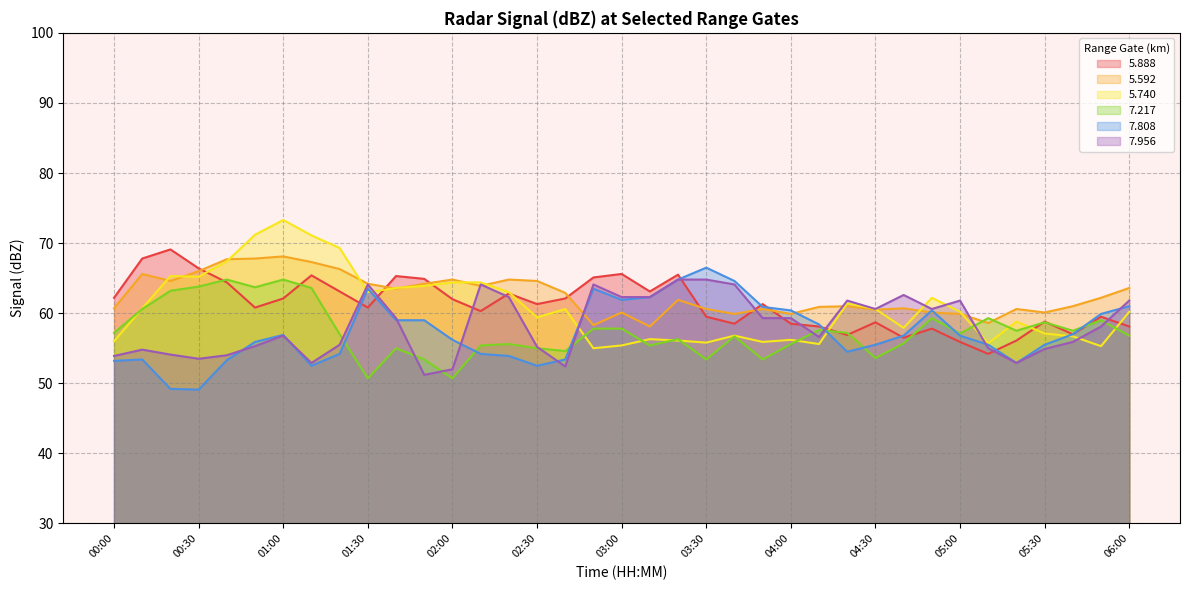

What is the value of the 5.592 point at the 35th from the left?

61.0